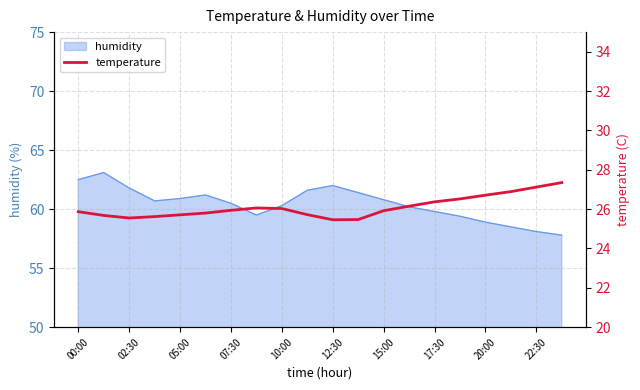

What is the approximate value at 19?

27.4